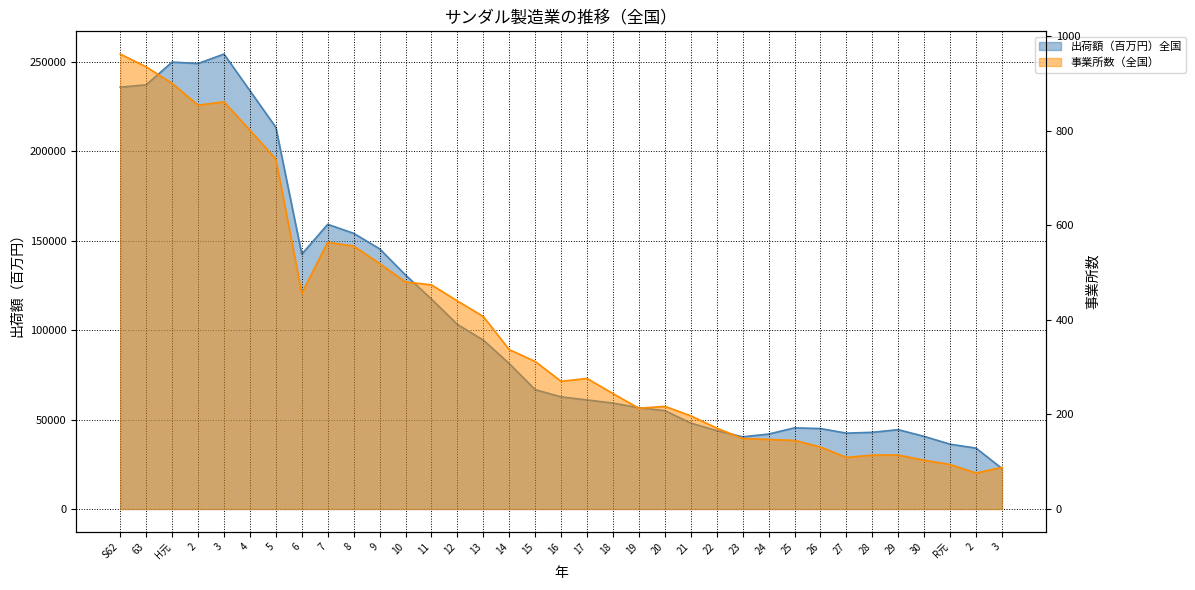

At how many categories does at least one series exceed 130477?

12